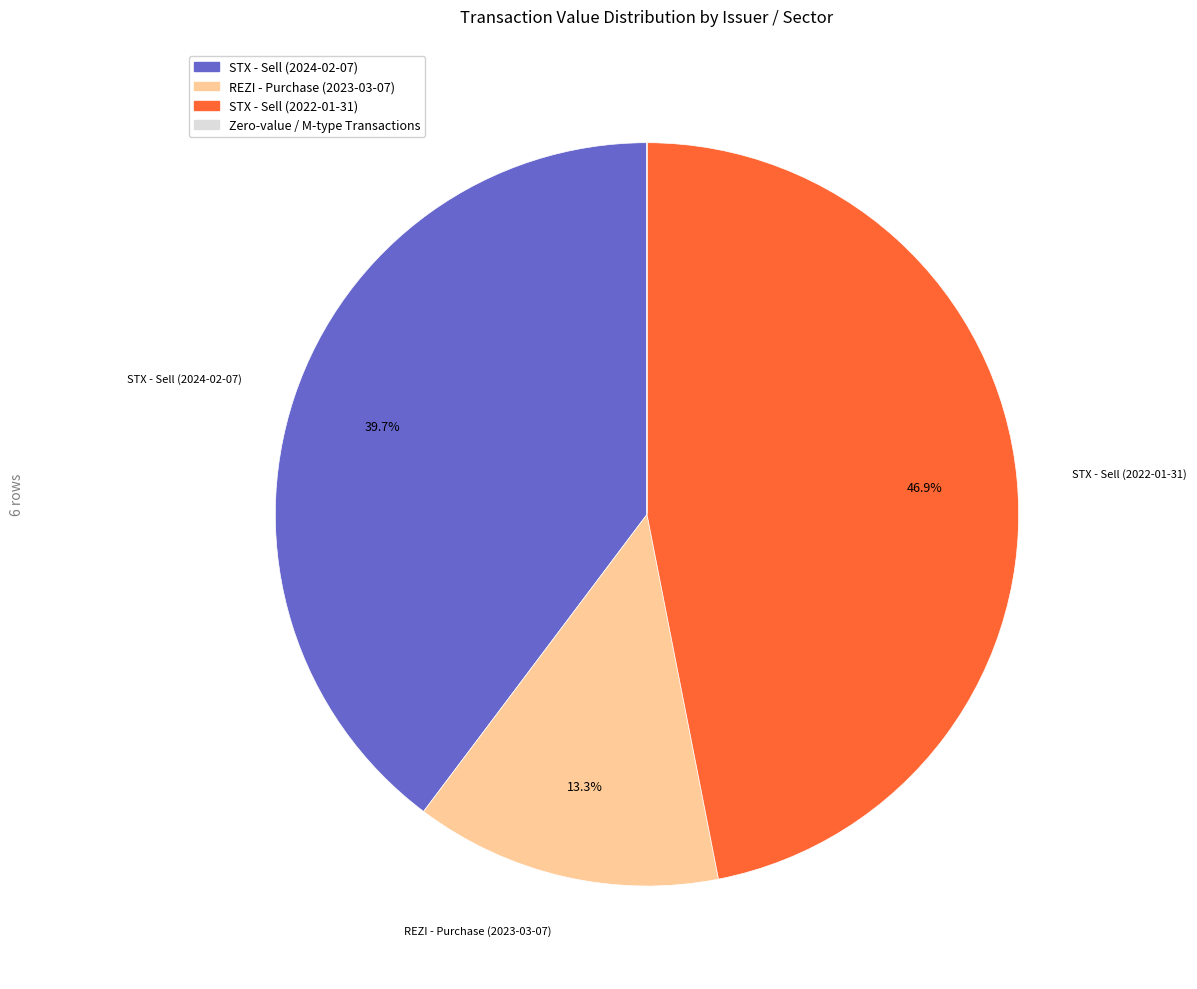

Does any single category account for the majority?

No